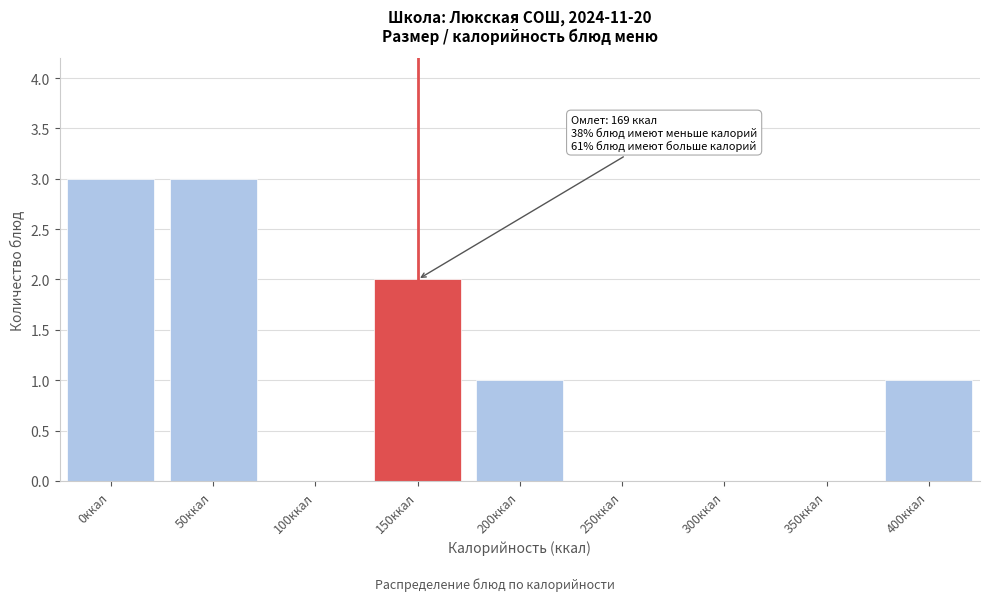

Reading left to right, transcribe all the data shown in this chart.

0ккал=3	50ккал=3	100ккал=0	150ккал=2	200ккал=1	250ккал=0	300ккал=0	350ккал=0	400ккал=1